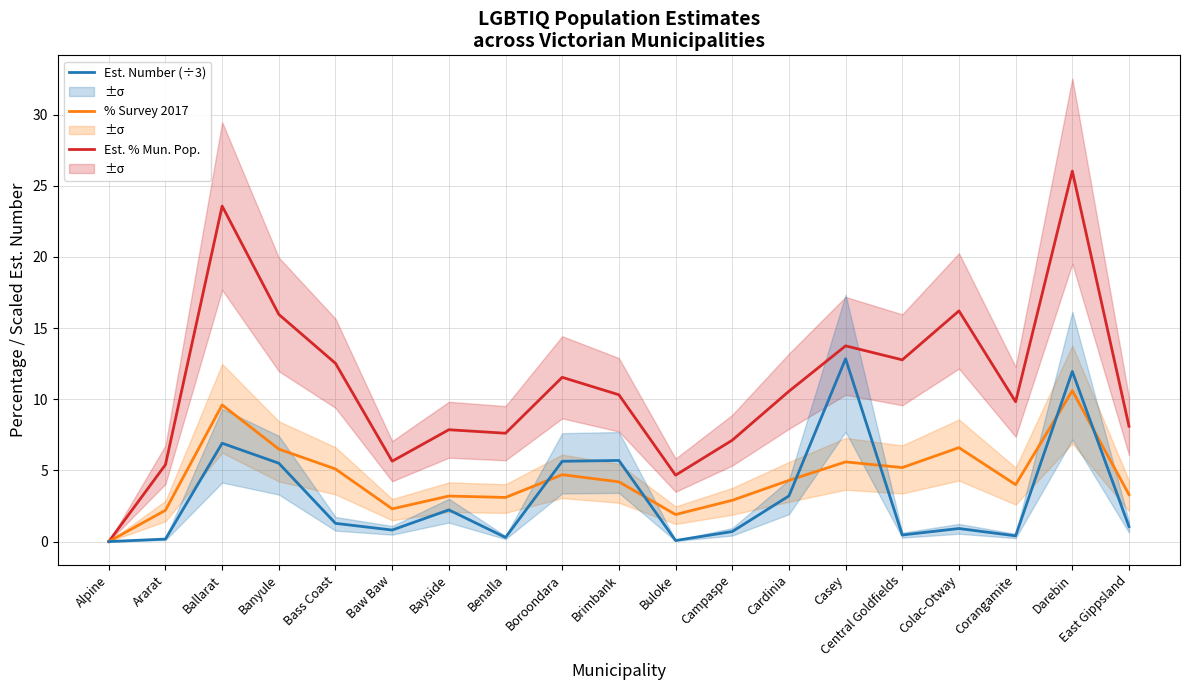

At which category does the chart reach its peak across all series?

Darebin